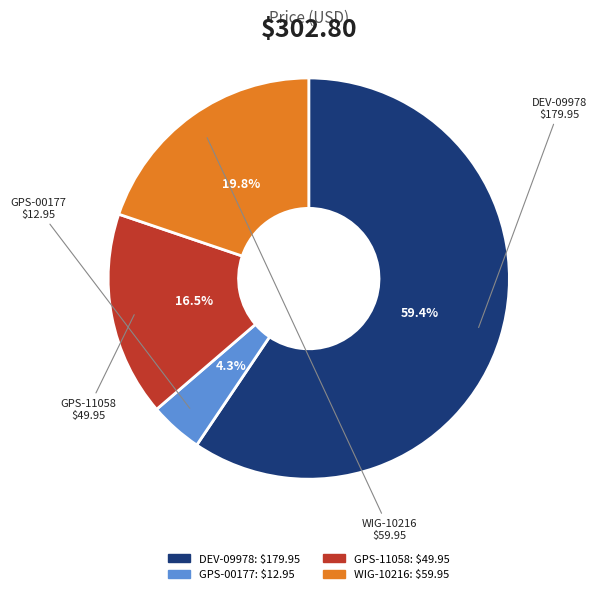

Do DEV-09978 and GPS-00177 together represent more than half of the pie?

Yes